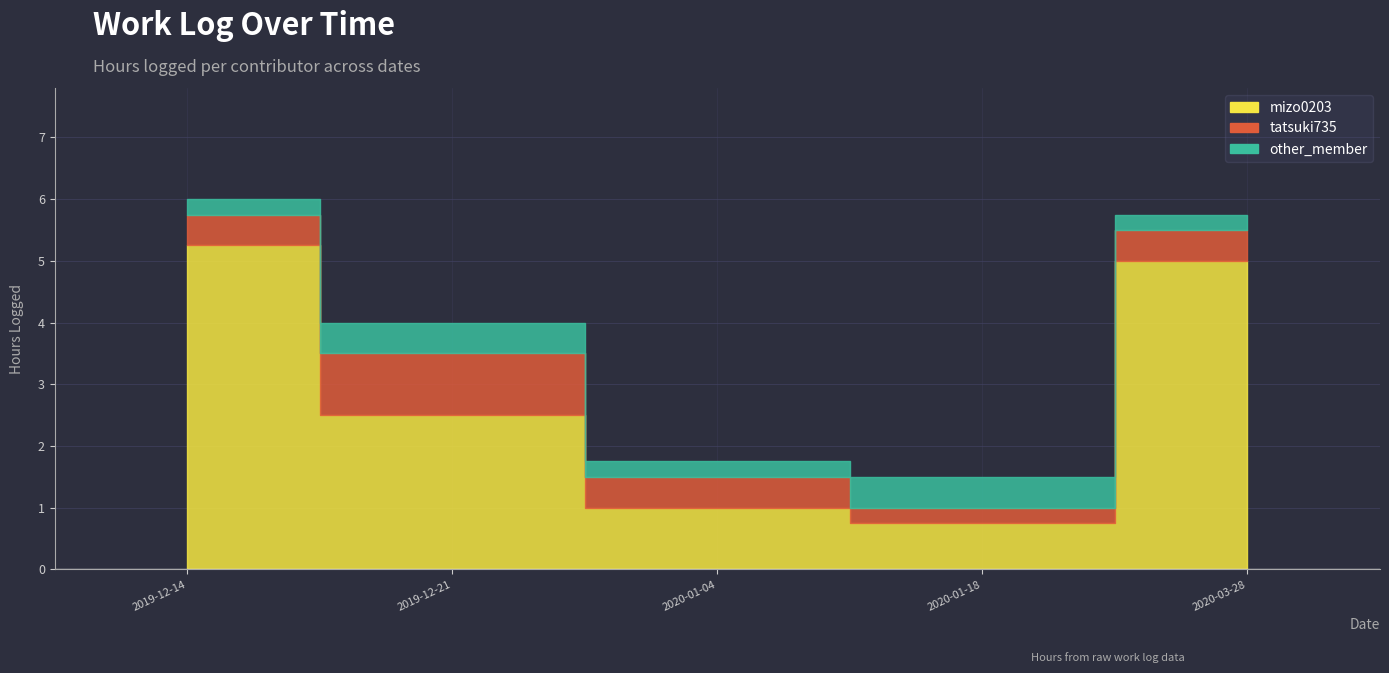

True or false: other_member and mizo0203 intersect in this chart.

False